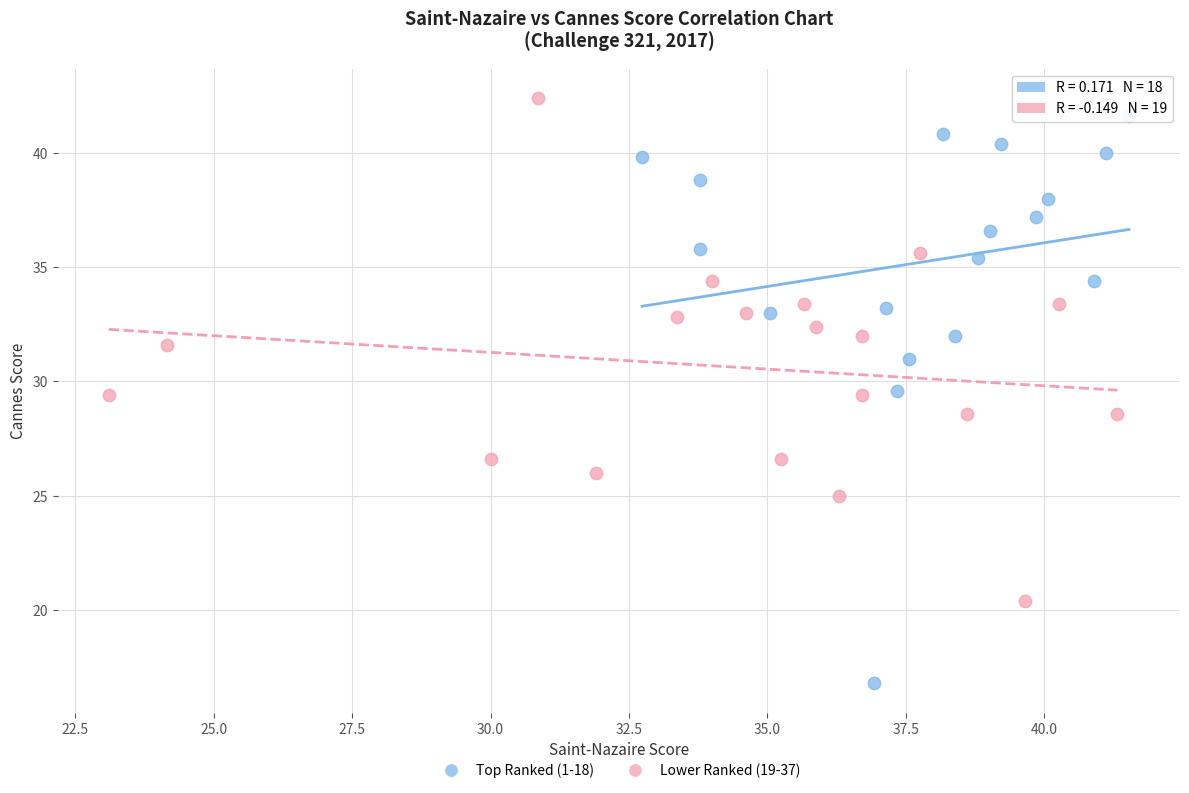

Which series reaches the minimum Y coordinate?

Top Ranked (1-18)